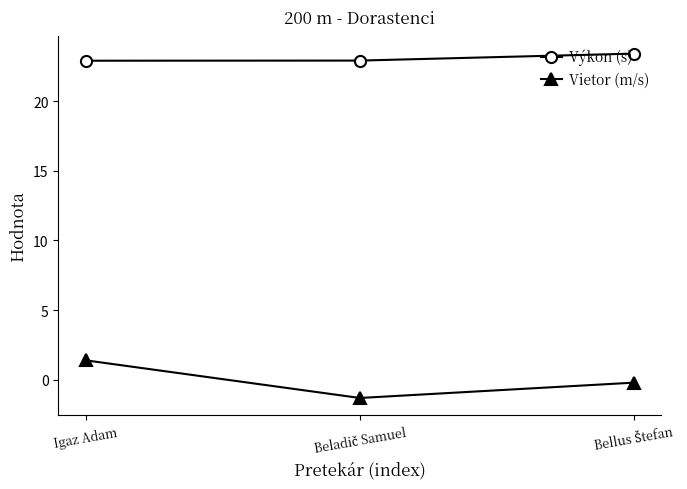

Is it true that Výkon (s) equals 22.9 at Igaz Adam?

True